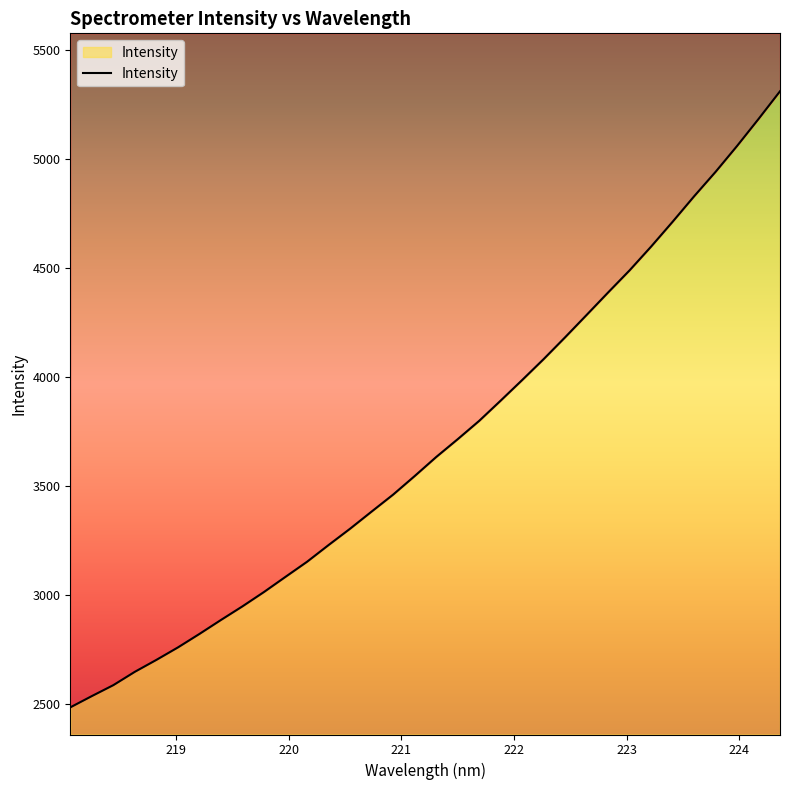

At which category does the chart reach its peak across all series?

224.3616